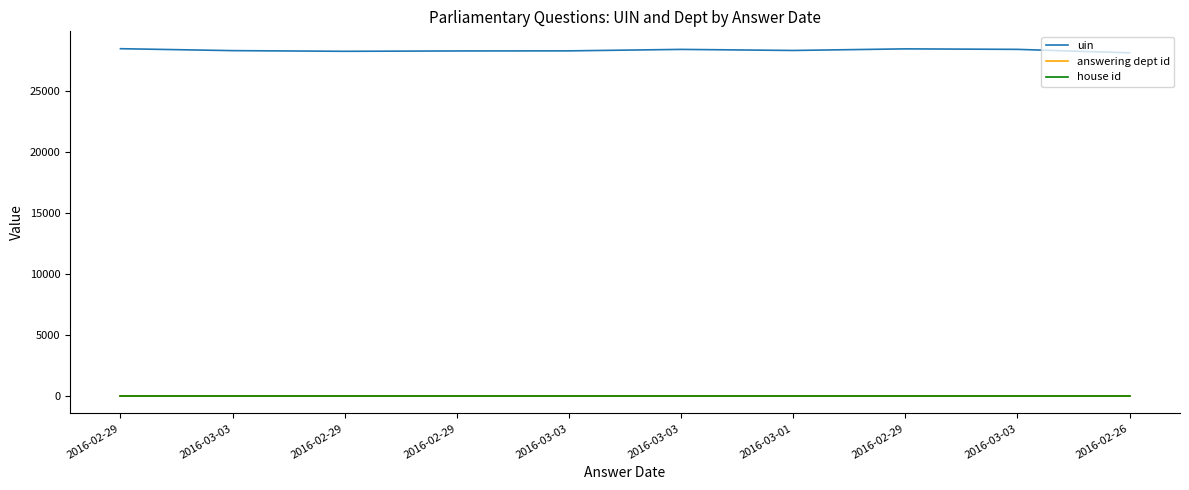

At how many categories does at least one series exceed 28256?

6